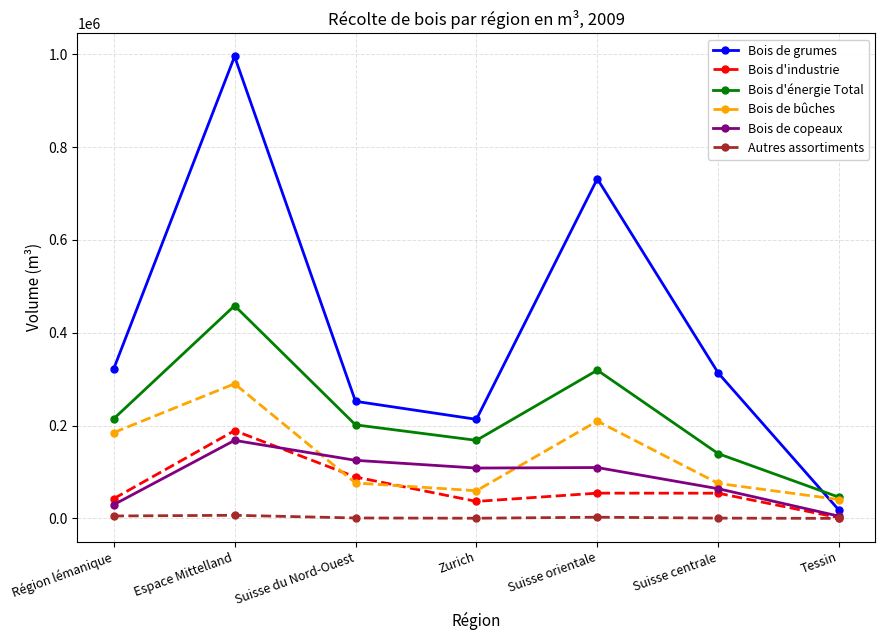

At which label does Bois de copeaux reach its peak?

Espace Mittelland